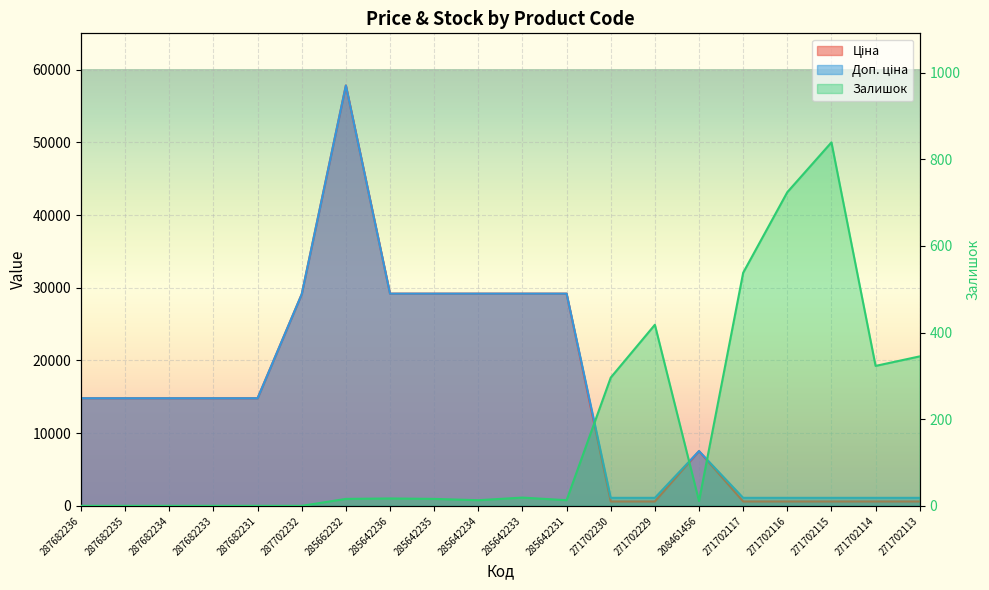

Which series changed the most between 285642235 and 271702114?

Ціна